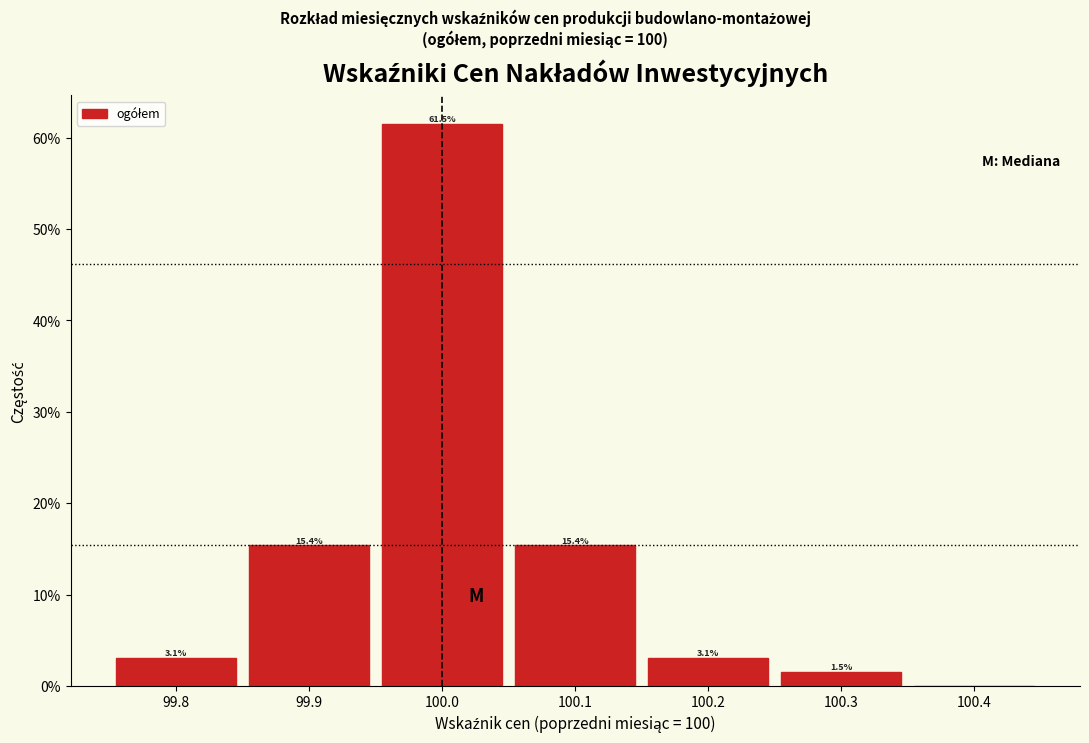

Which range on the x-axis has the tallest bar?

99.95 to 100.05